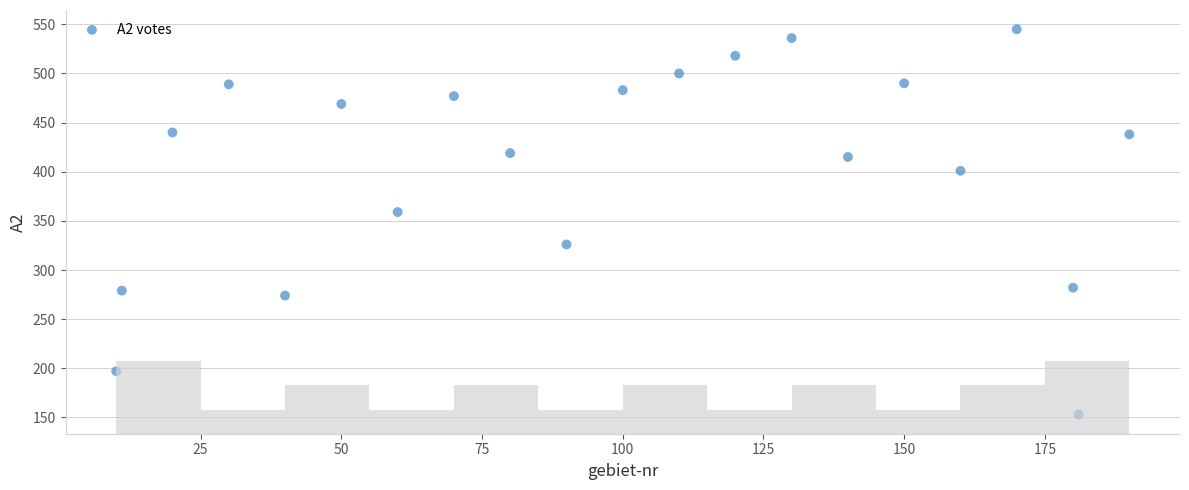

What is the range of X values (max minus min)?

180